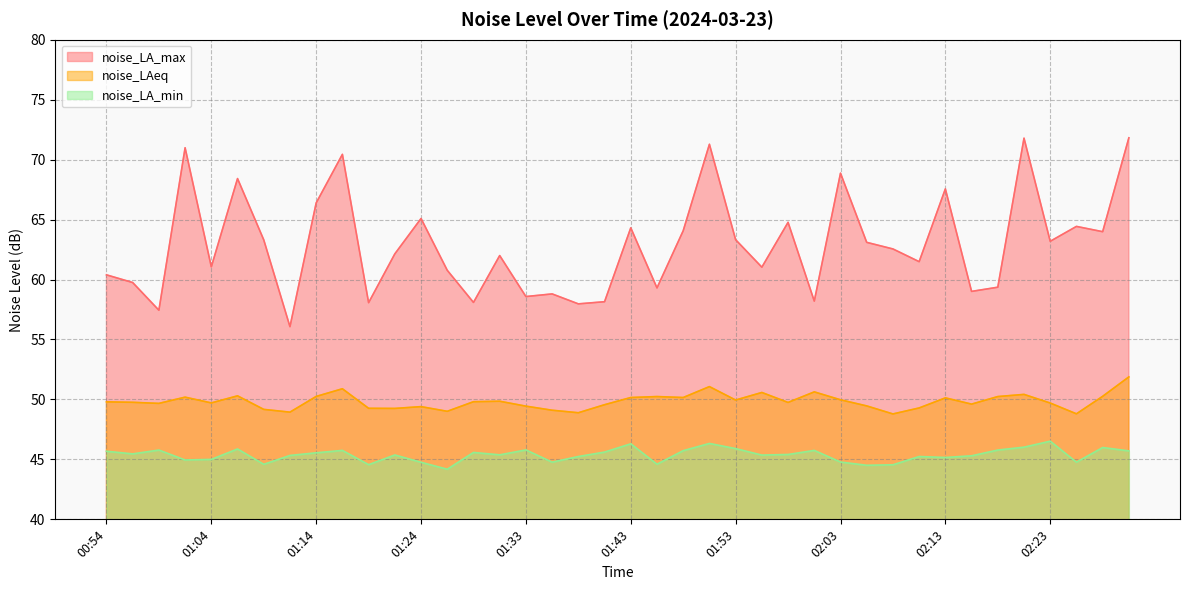

True or false: noise_LA_max and noise_LA_min cross at least once.

False